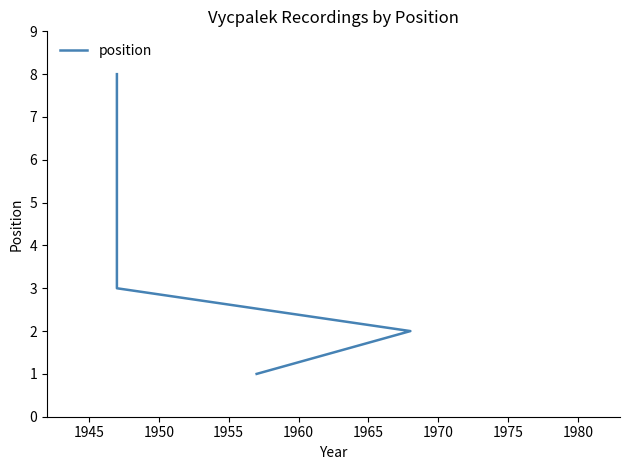

What is the maximum value shown in the chart?

8